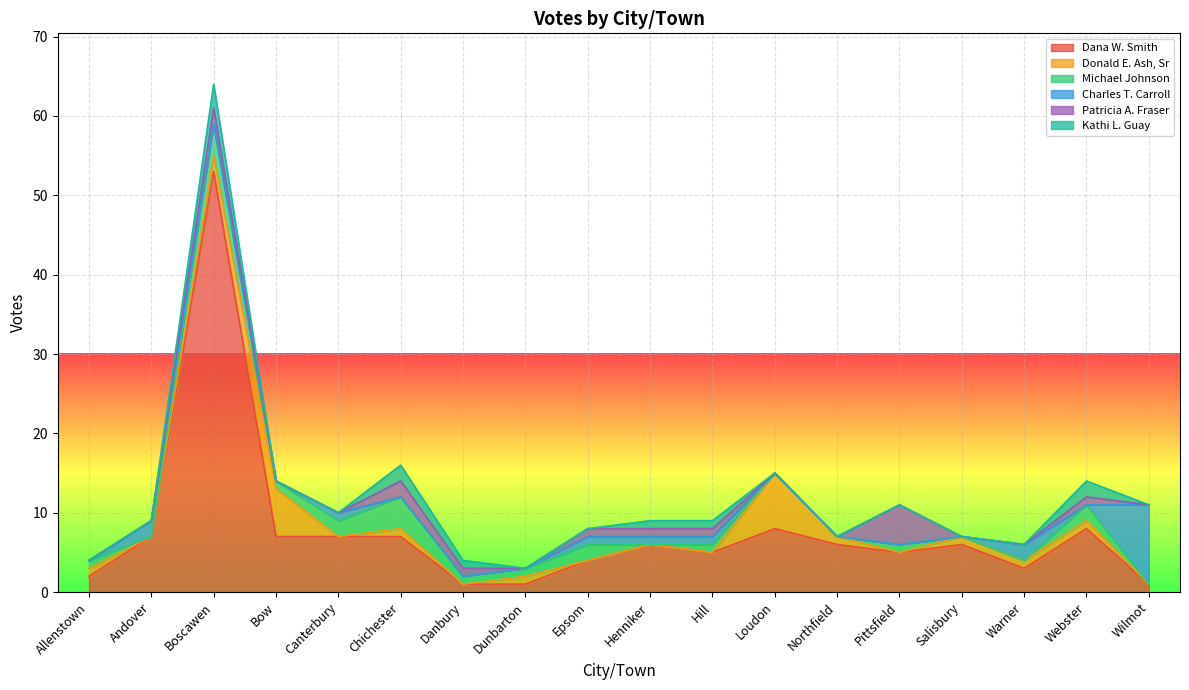

What is the highest value of the Donald E. Ash, Sr series?

7